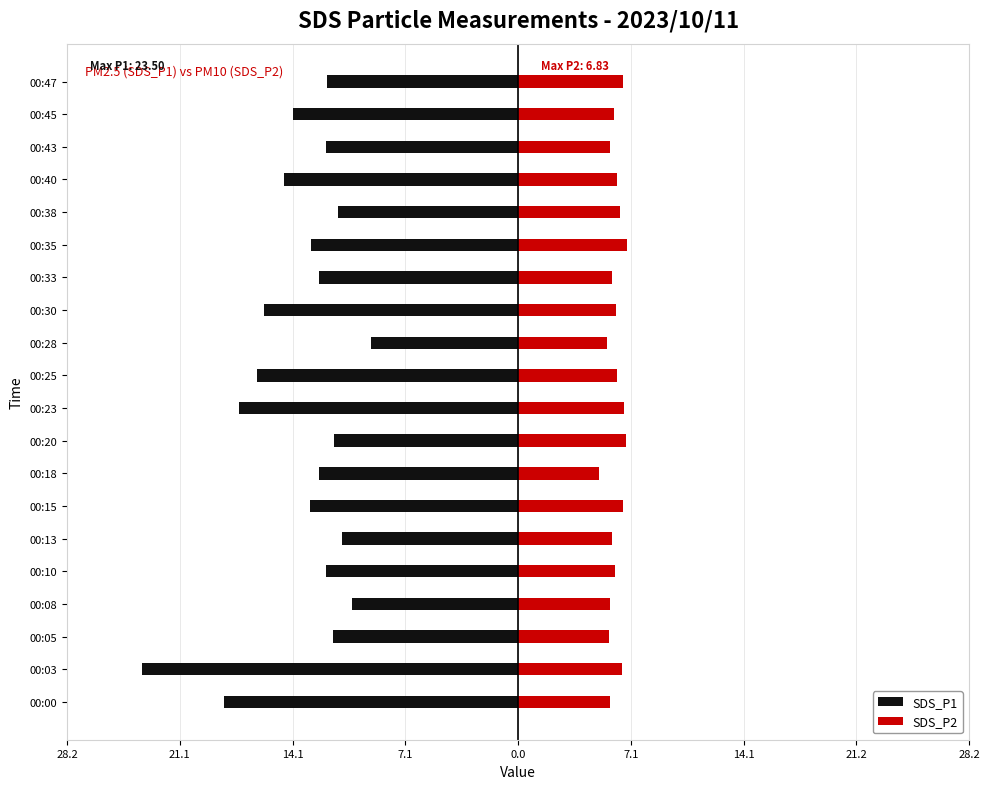

True or false: SDS_P1 has a value of -5.7 at 00:03.

False